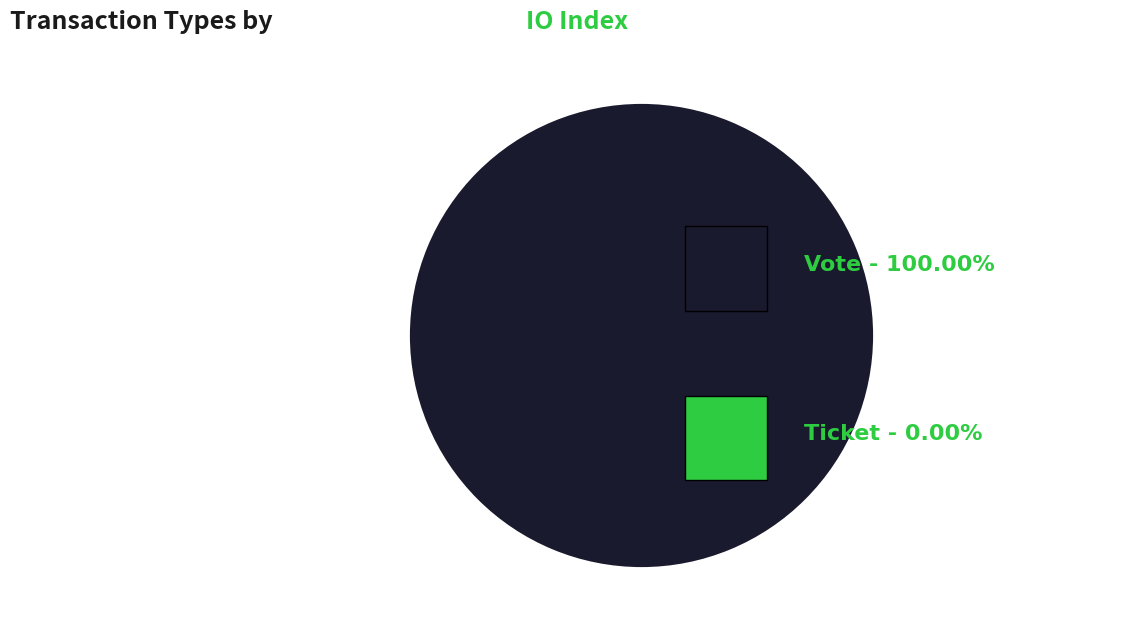

Rank the categories by value from highest to lowest.

Vote, Ticket